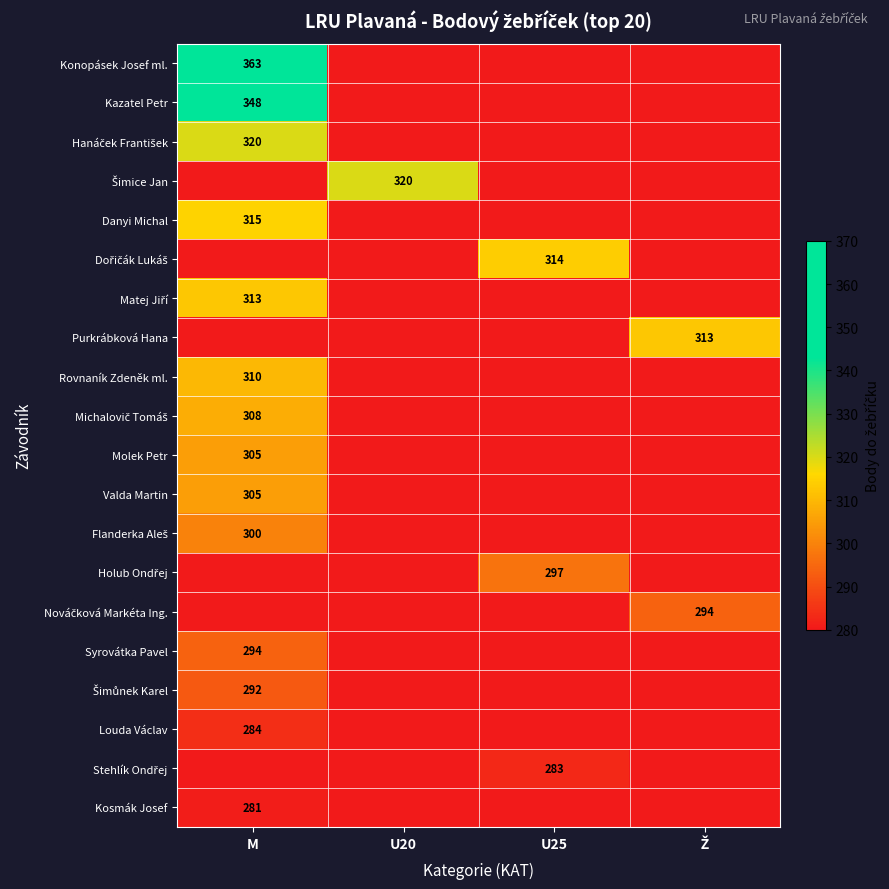

Is the value of Michalovič Tomáš at M greater than the value of Šimůnek Karel at M?

Yes